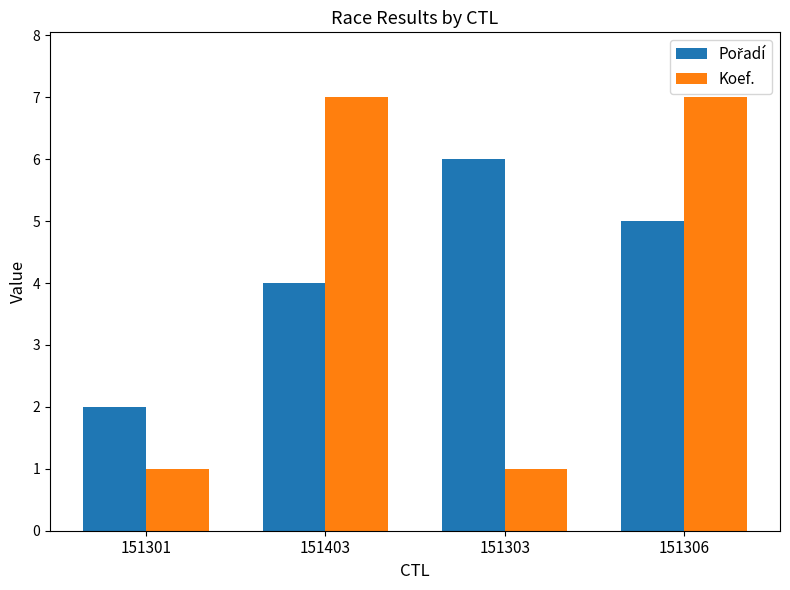

What is the average value of the Koef. series?

4